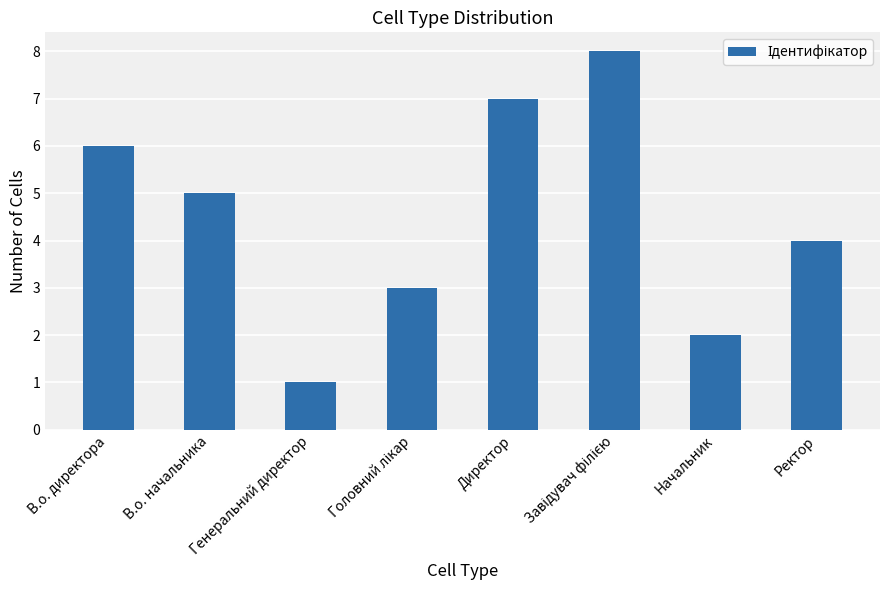

True or false: the data shows 1 at Ректор.

False